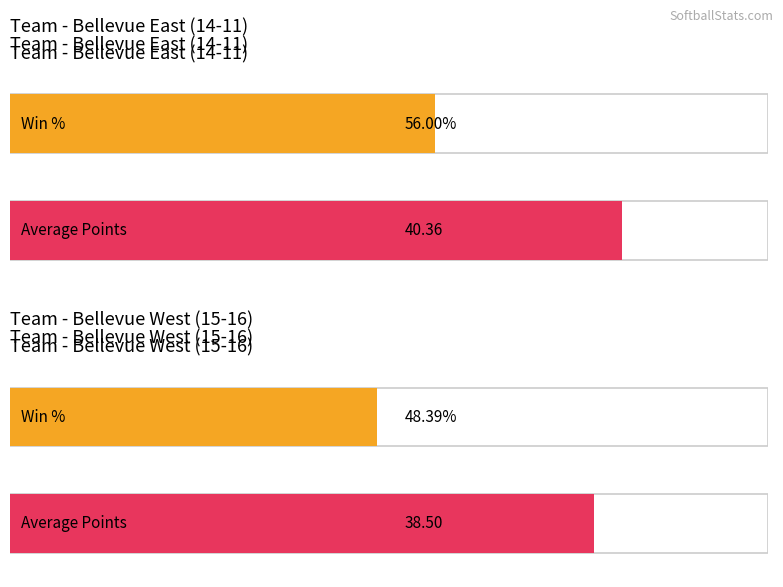

Is it true that Wins equals 14.0 at Bellevue East (14-11)?

True